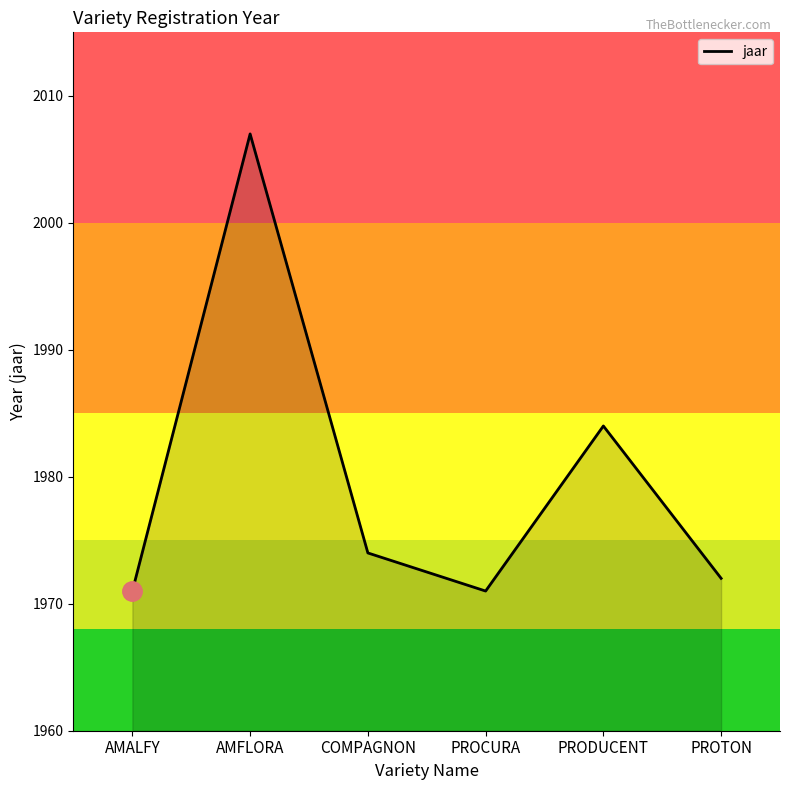

Which category has the highest value across all series?

AMFLORA